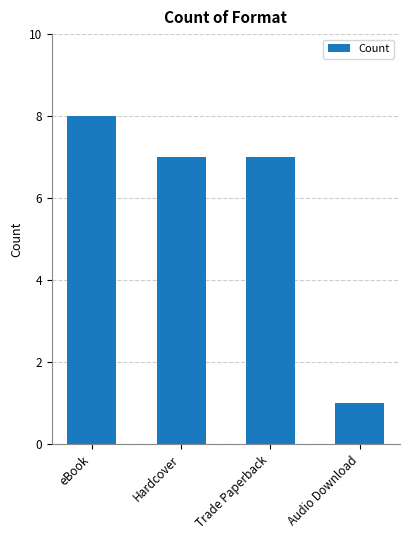

Between eBook and Hardcover, which is larger?

eBook